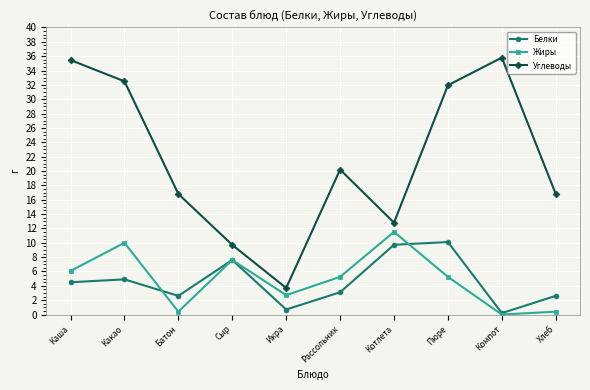

What is the minimum value for Белки?

0.2